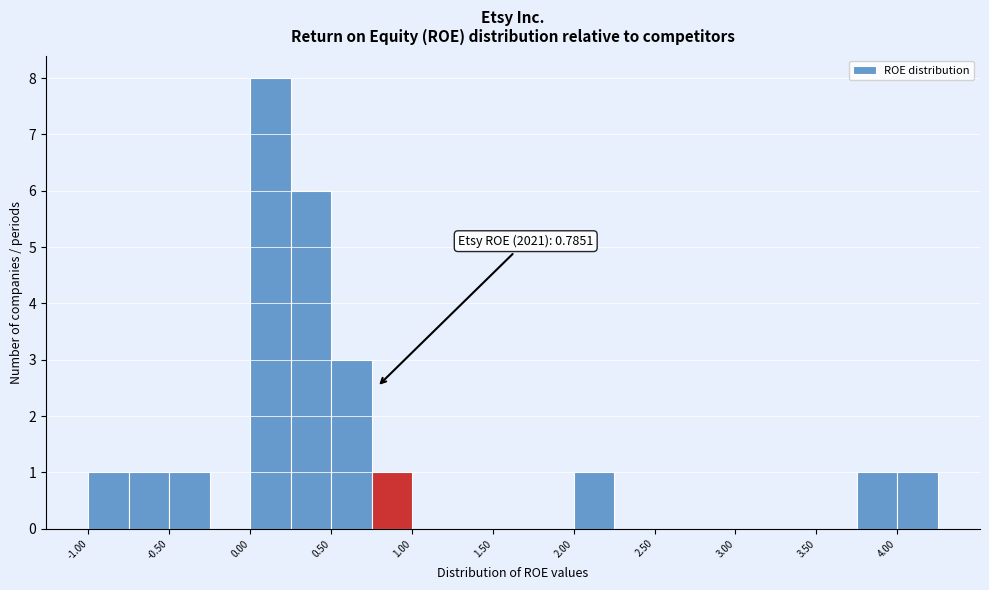

Which range on the x-axis has the tallest bar?

0.00 to 0.25